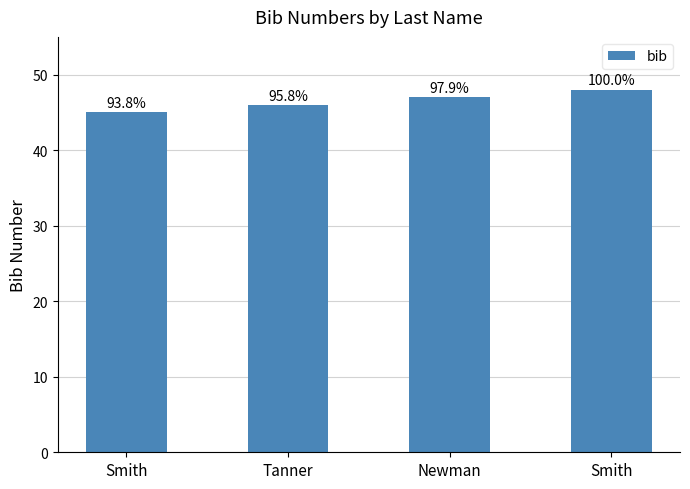

What is the average value?

46